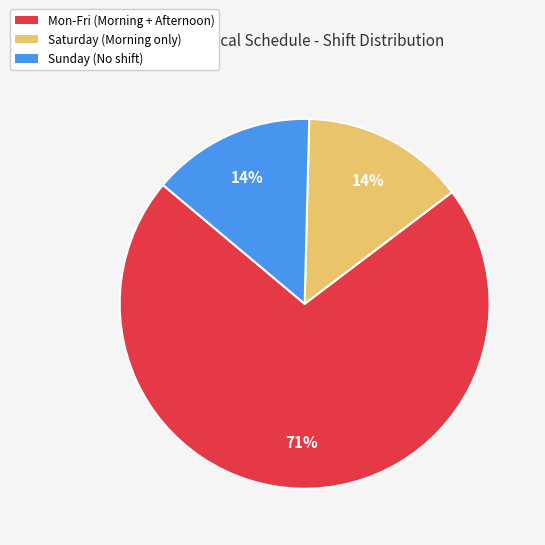

Is there any slice that represents more than half of the pie?

Yes